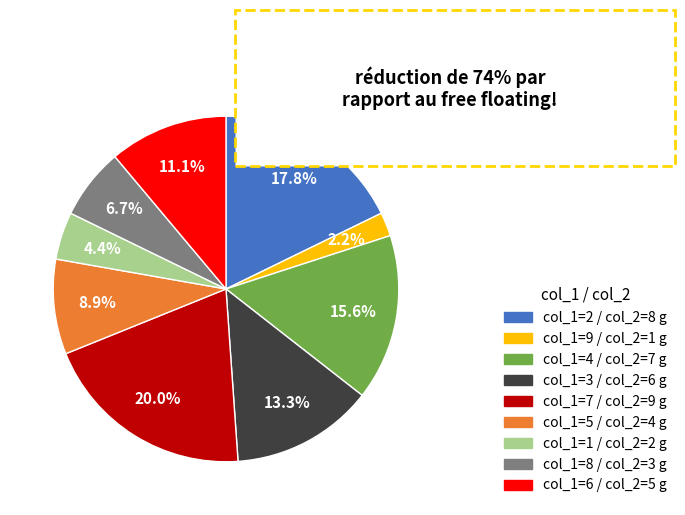

Is there a majority slice in this chart?

No